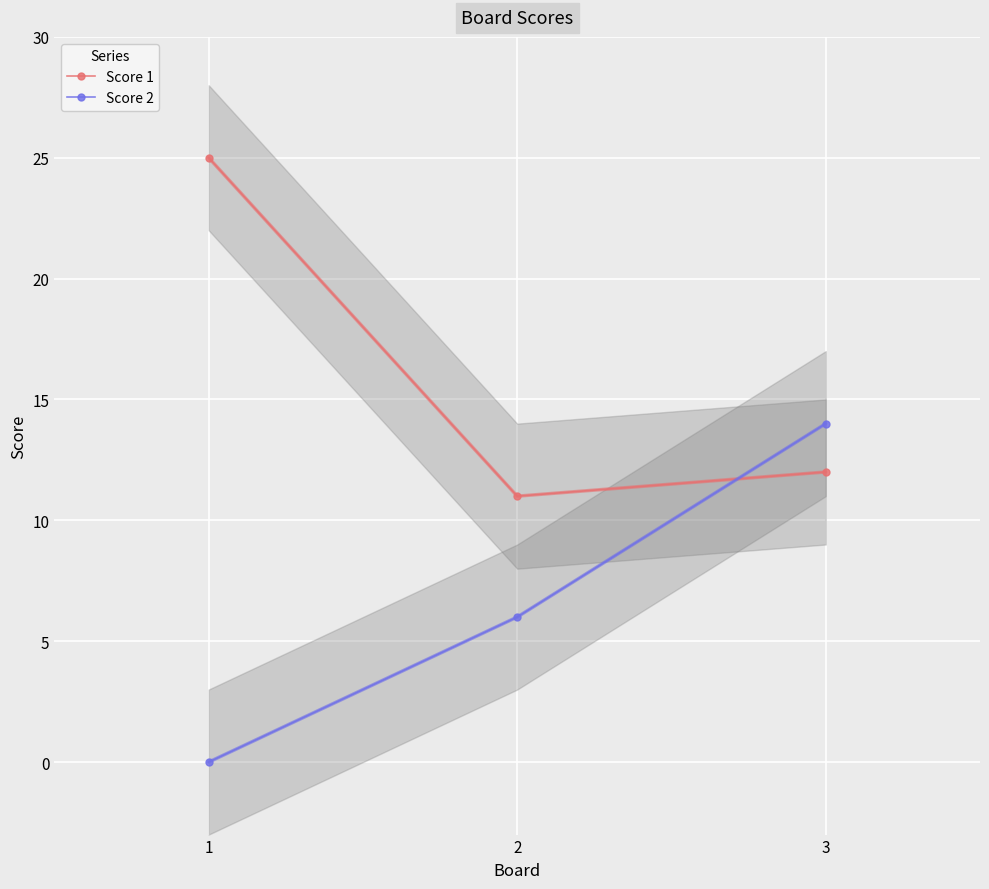

What is the difference between the second highest and minimum values in the Score 1 series?

1